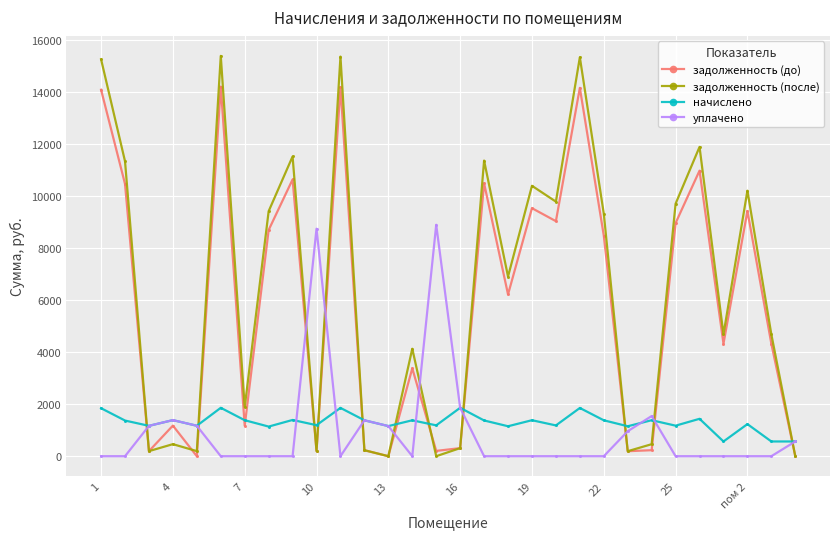

Does the chart have visible grid lines?

Yes